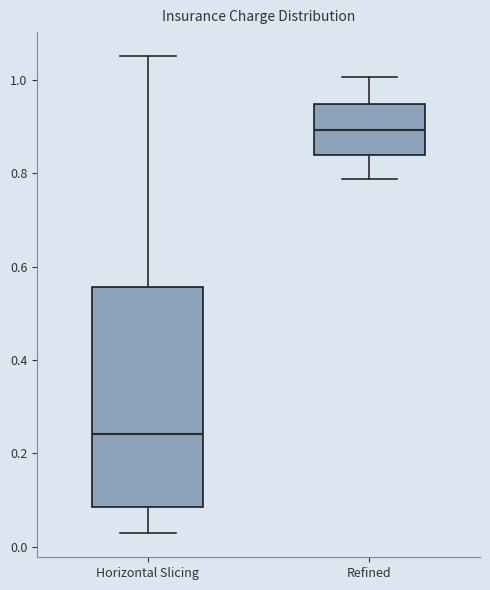

Reading left to right, transcribe this box plot: for each box, give where its median line is, the range the box spans, and where its two whiskers end, as read against the y-axis. The values are not printed on the chart, so give them approximately, as read against the axis.

Horizontal Slicing: median 0.24, box 0.08 to 0.56, whiskers 0.02 to 1.06
Refined: median 0.90, box 0.84 to 0.94, whiskers 0.78 to 1.00